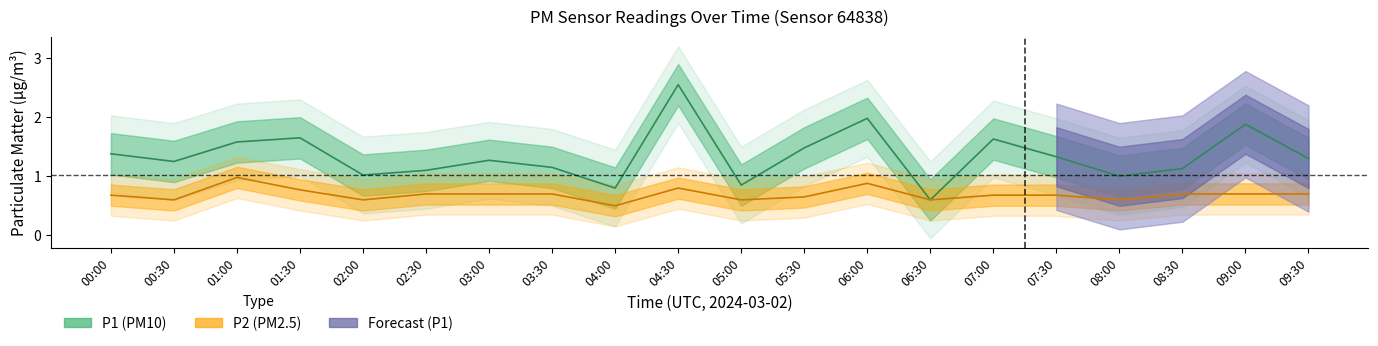

What is the average value of the P1 series?

1.3